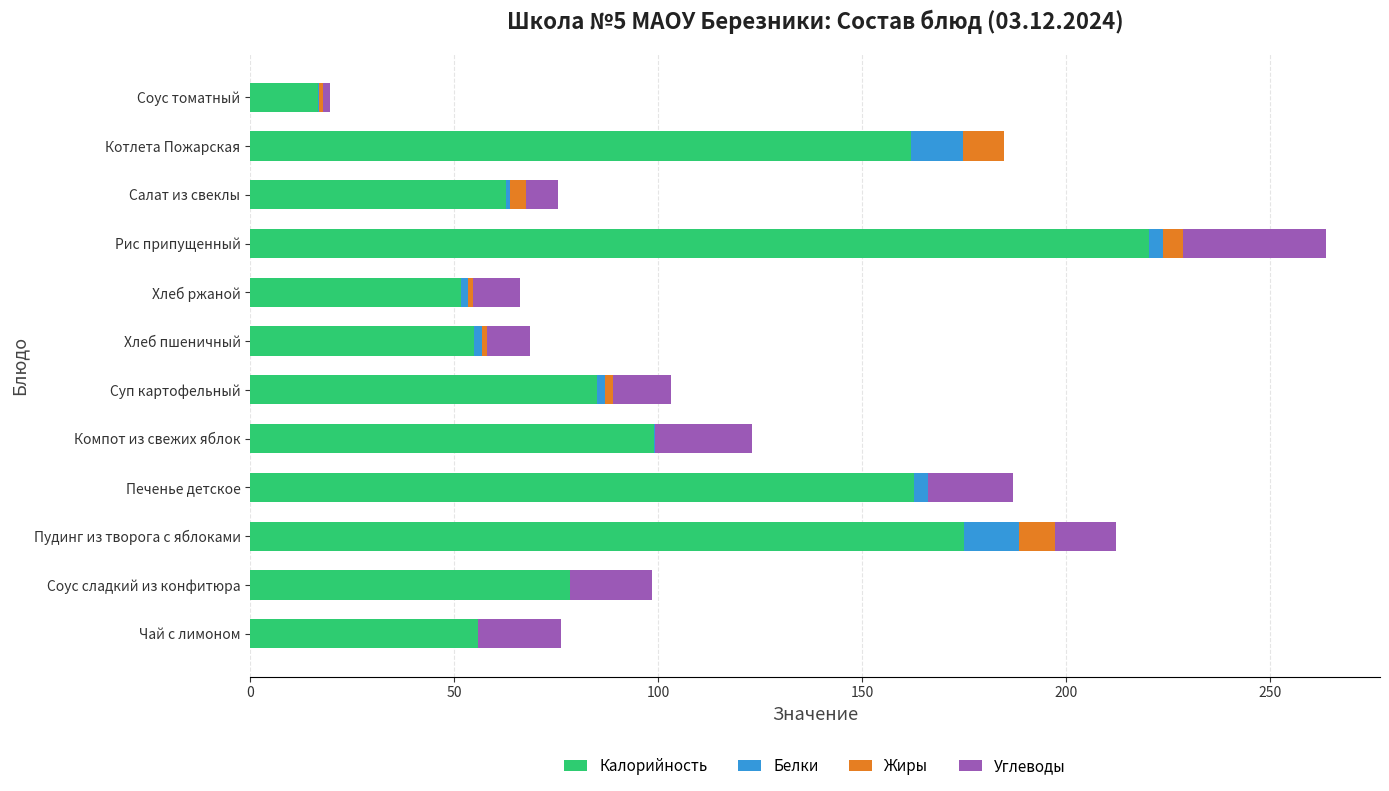

Count the number of categories in the chart.

12